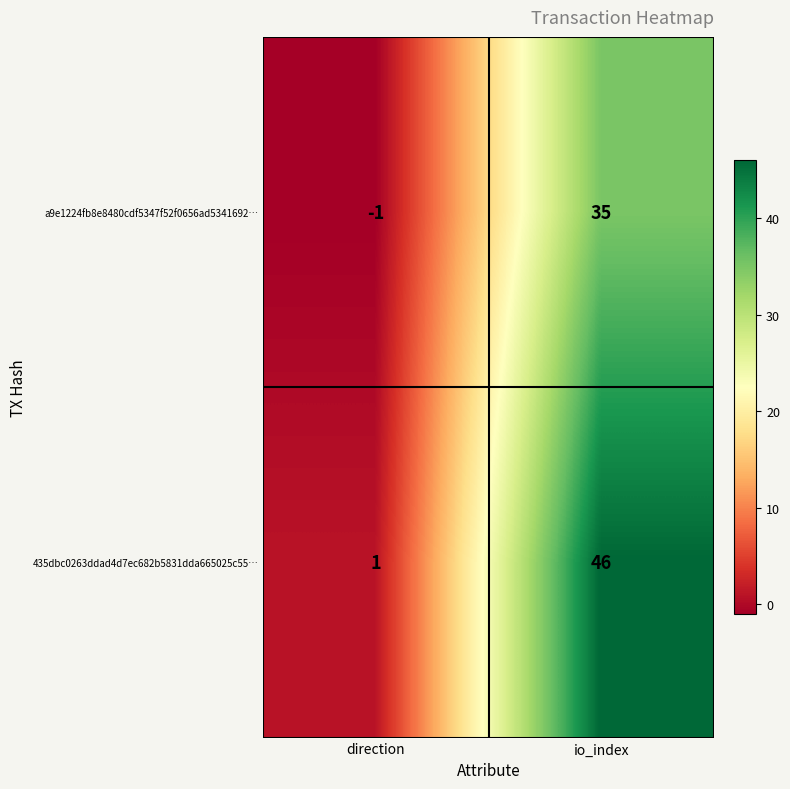

Rank the series at direction from lowest to highest value.

a9e1224fb8e8480cdf5347f52f0656ad5341692…, 435dbc0263ddad4d7ec682b5831dda665025c55…